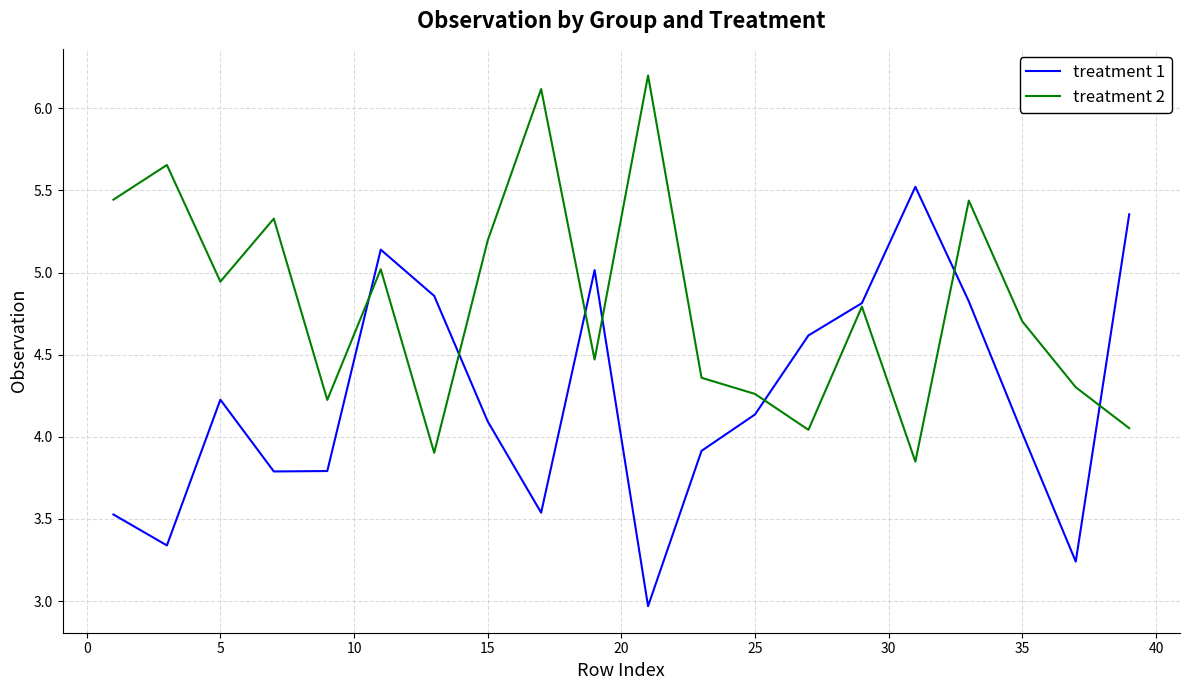

List the series in order of their peak value, highest first.

treatment 2, treatment 1